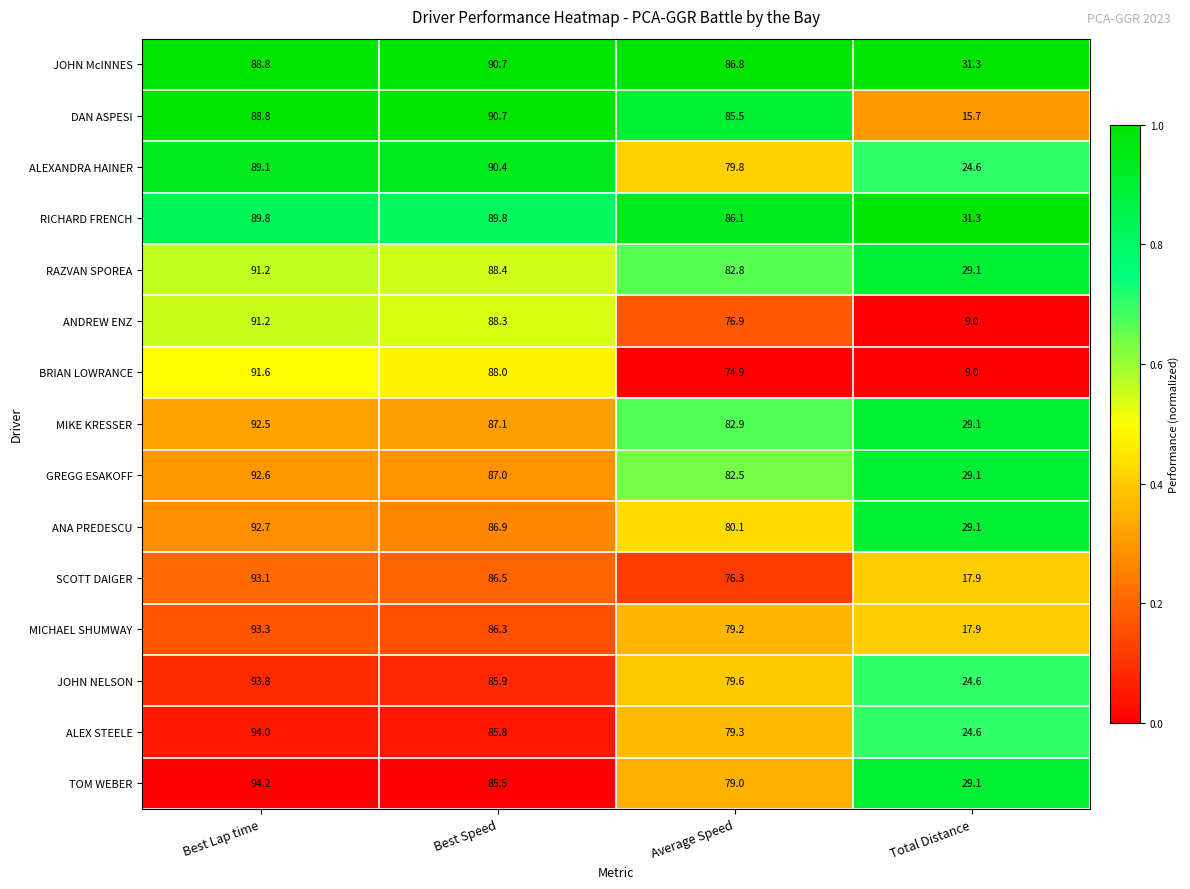

The RICHARD FRENCH series shows 19.9 at Best Speed. True or false?

False